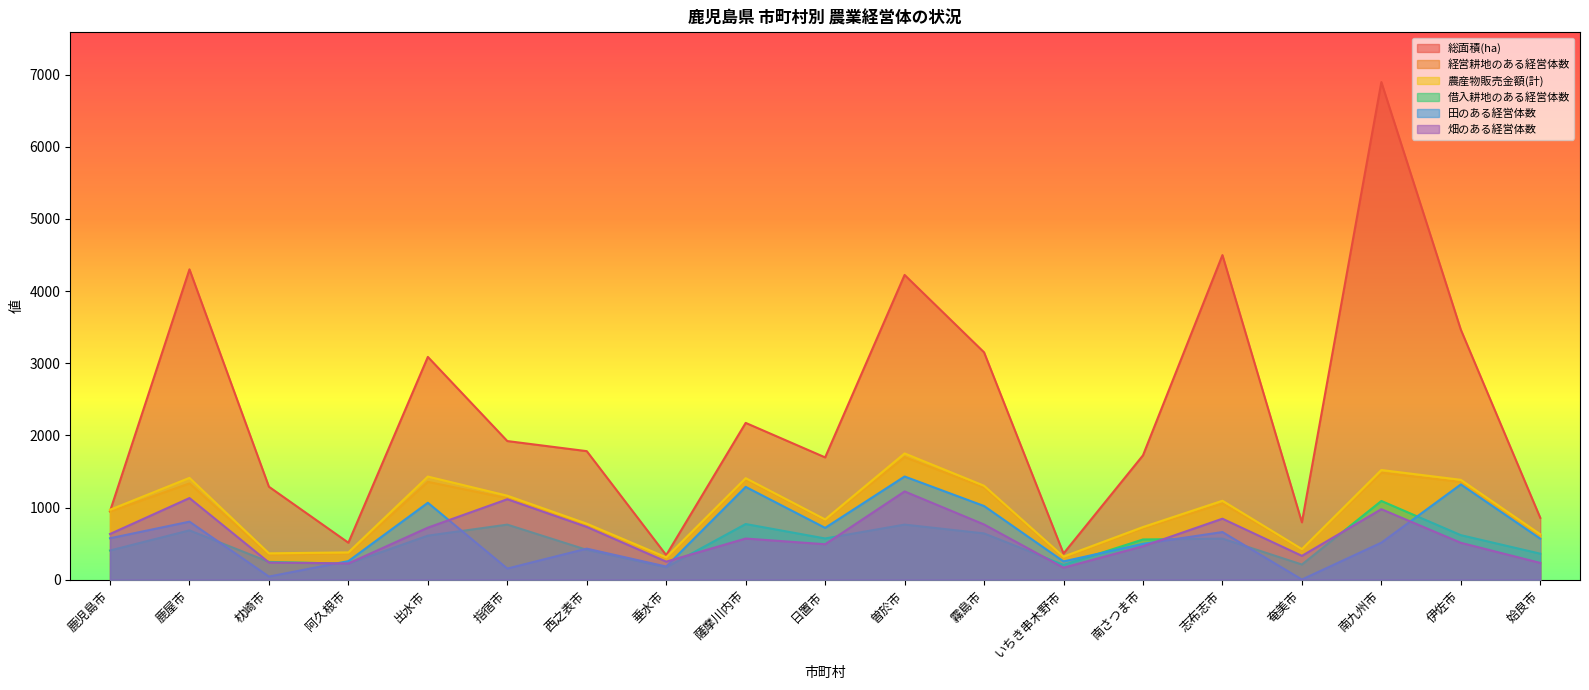

Count the number of data series in this chart.

6